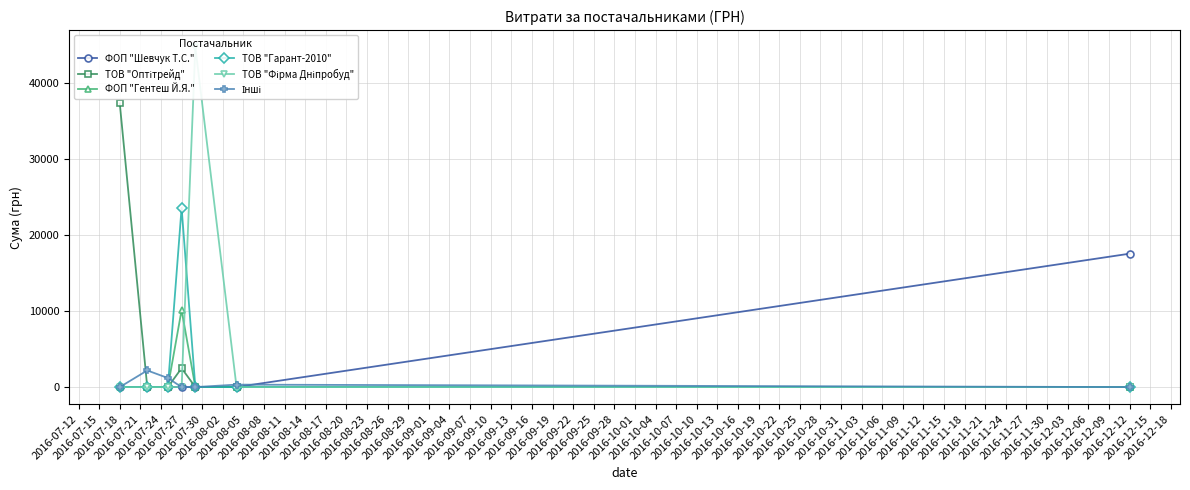

Which series has the largest total across all categories?

ТОВ "Фірма Дніпробуд"